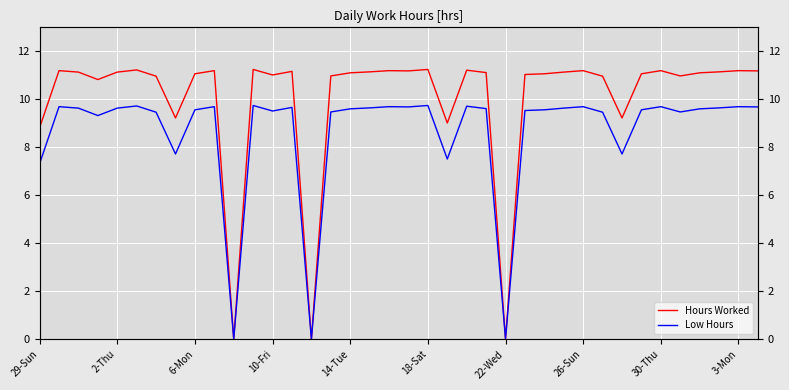

Is this an area chart (filled region under the line)?

No